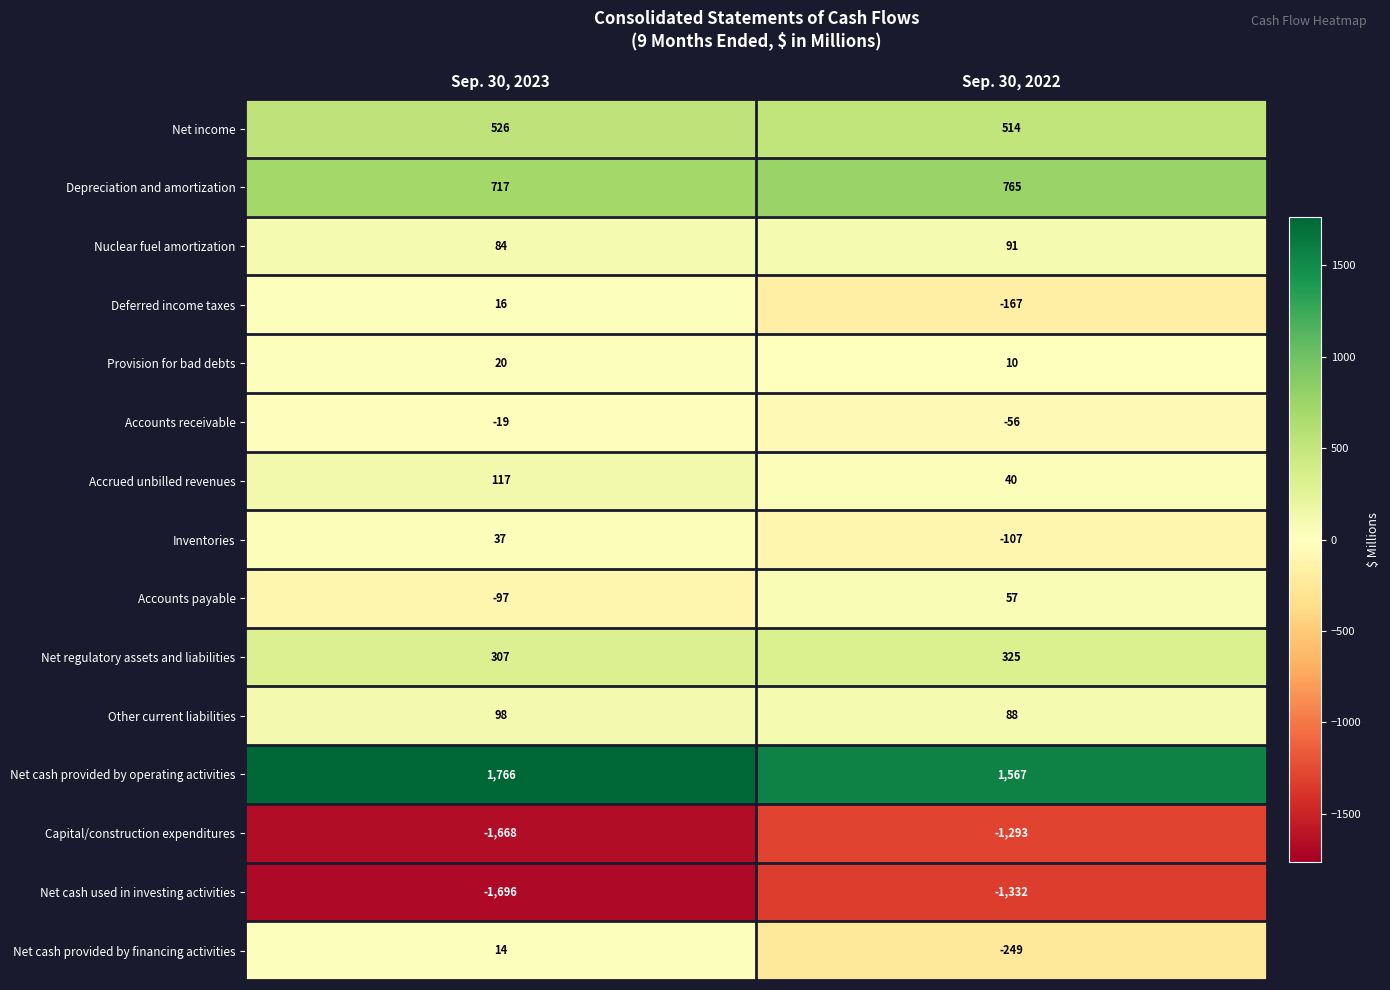

What is the approximate value of Net cash provided by financing activities at Sep. 30, 2022?

-249